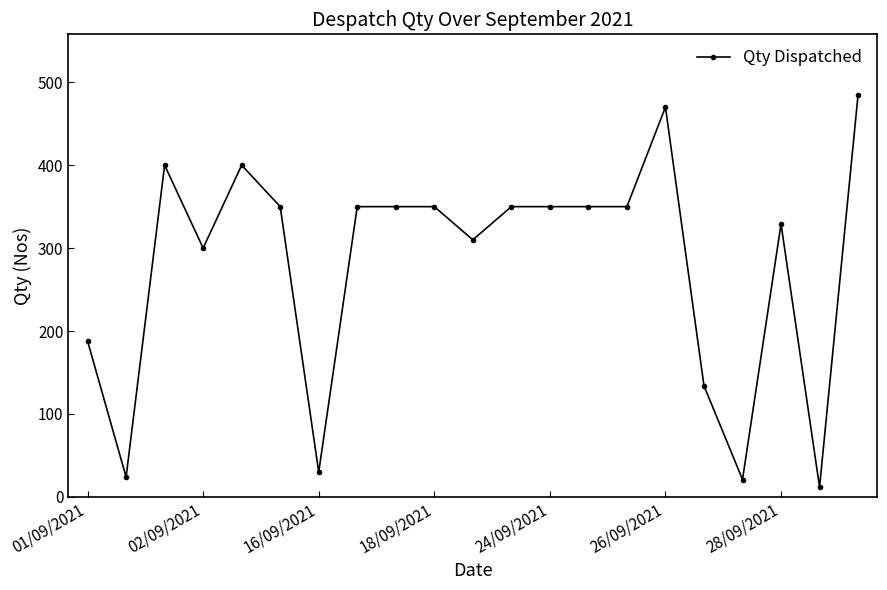

What is the greatest value displayed?

485